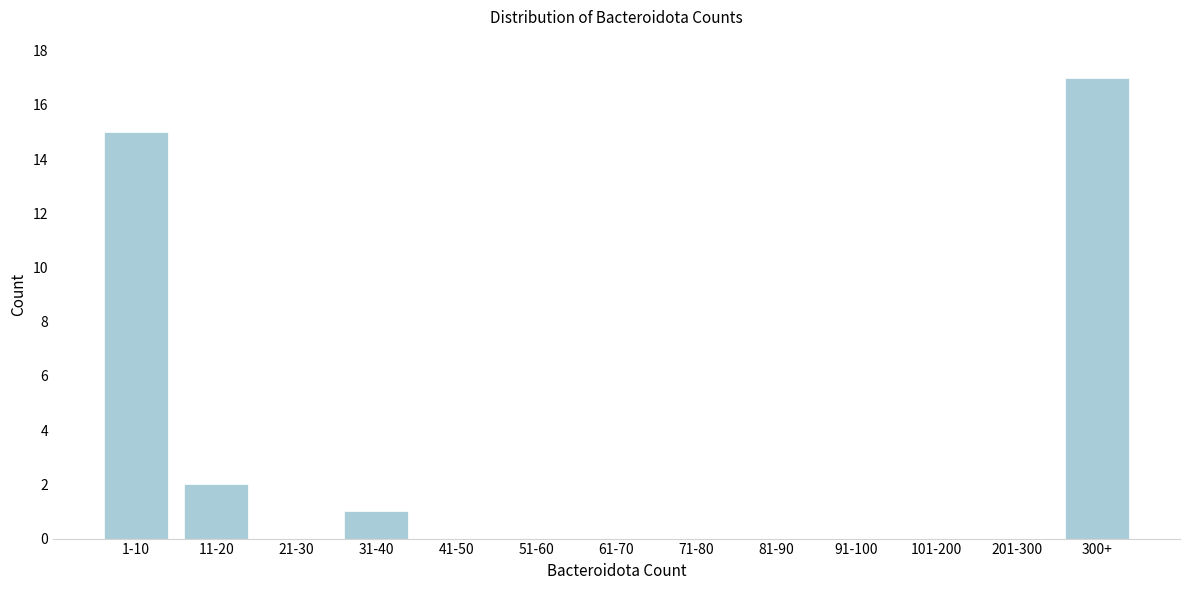

Reading left to right, extract all data points from this chart.

1-10=15	11-20=2	21-30=0	31-40=1	41-50=0	51-60=0	61-70=0	71-80=0	81-90=0	91-100=0	101-200=0	201-300=0	300+=17